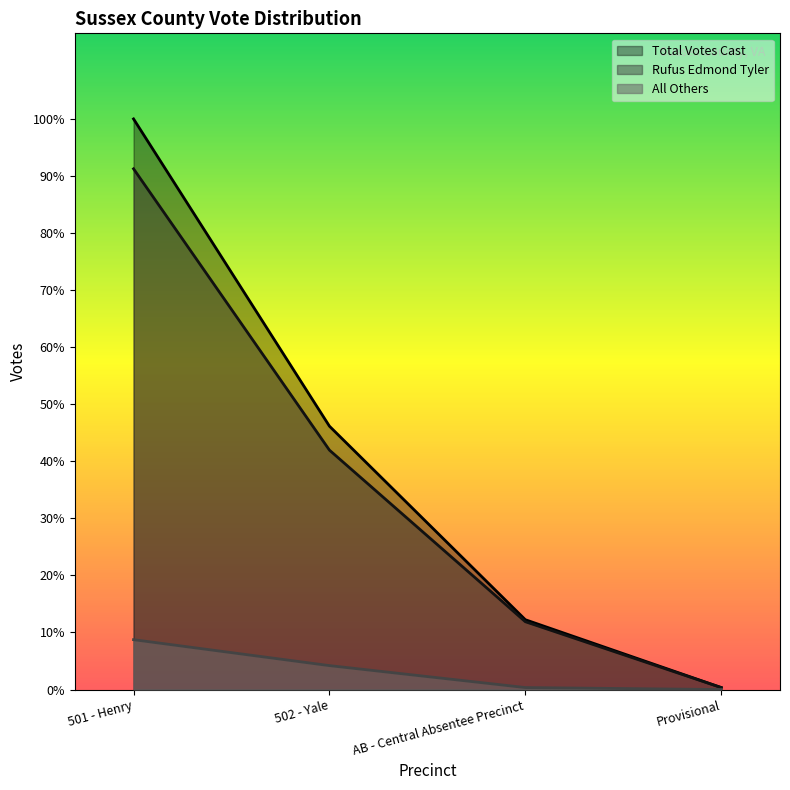

Reading left to right, list all the values displayed in this chart.

Rufus Edmond Tyler: 261	120	34	1
All Others: 25	12	1	0
Total Votes Cast: 286	132	35	1